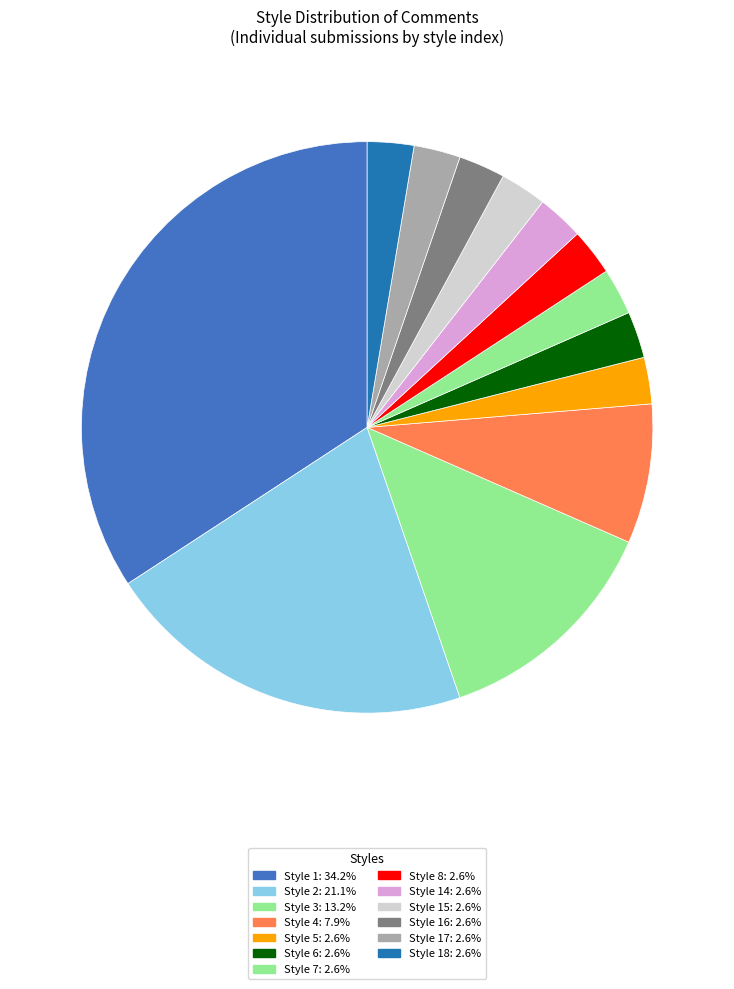

Count the number of slices in the pie.

13